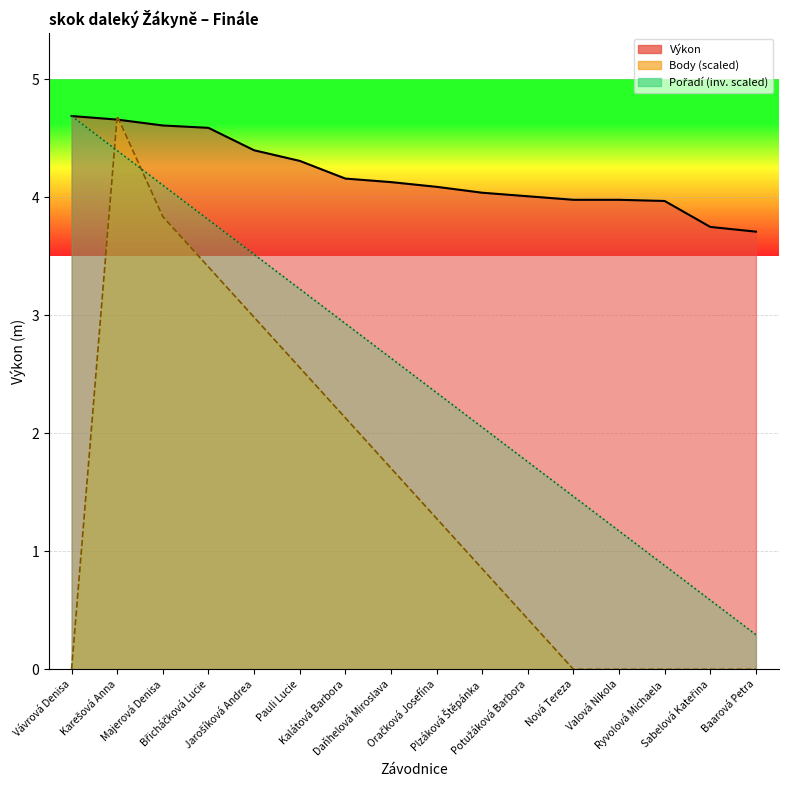

What is the average value of the Výkon series?

4.2